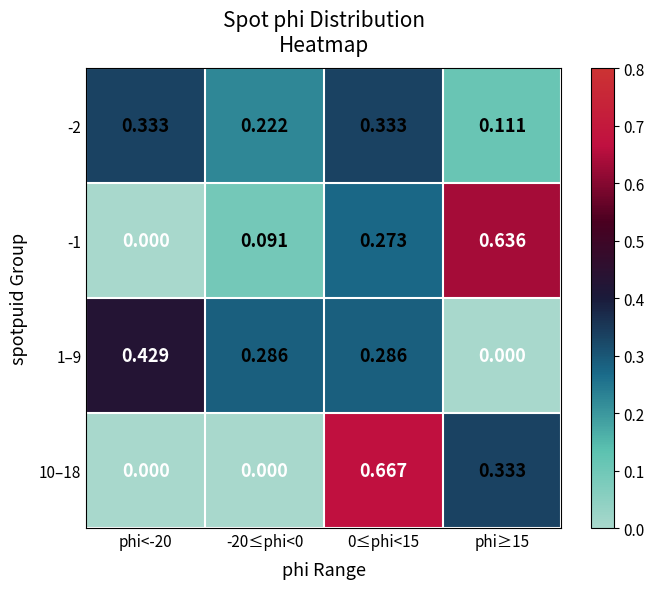

Is the value of -1 at 0≤phi<15 greater than the value of 1–9 at 0≤phi<15?

No